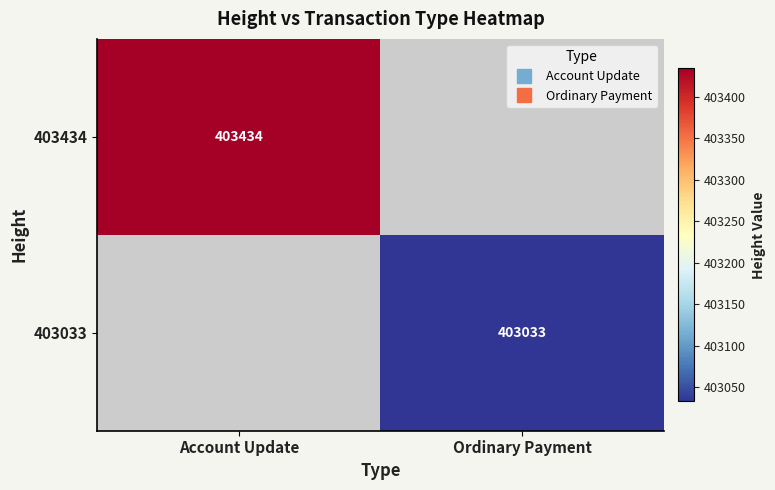

Rank the categories by 403434 value from highest to lowest.

Account Update, Ordinary Payment